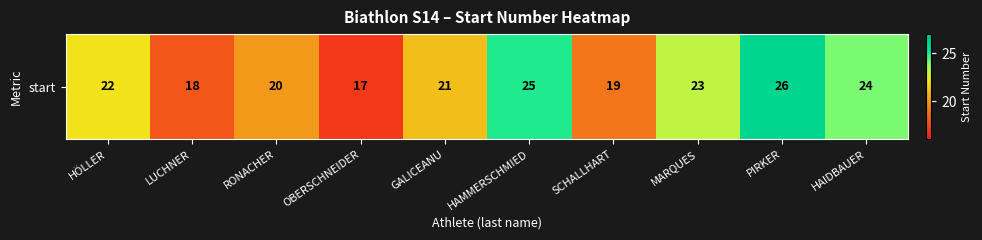

What is the approximate value at GALICEANU?

21